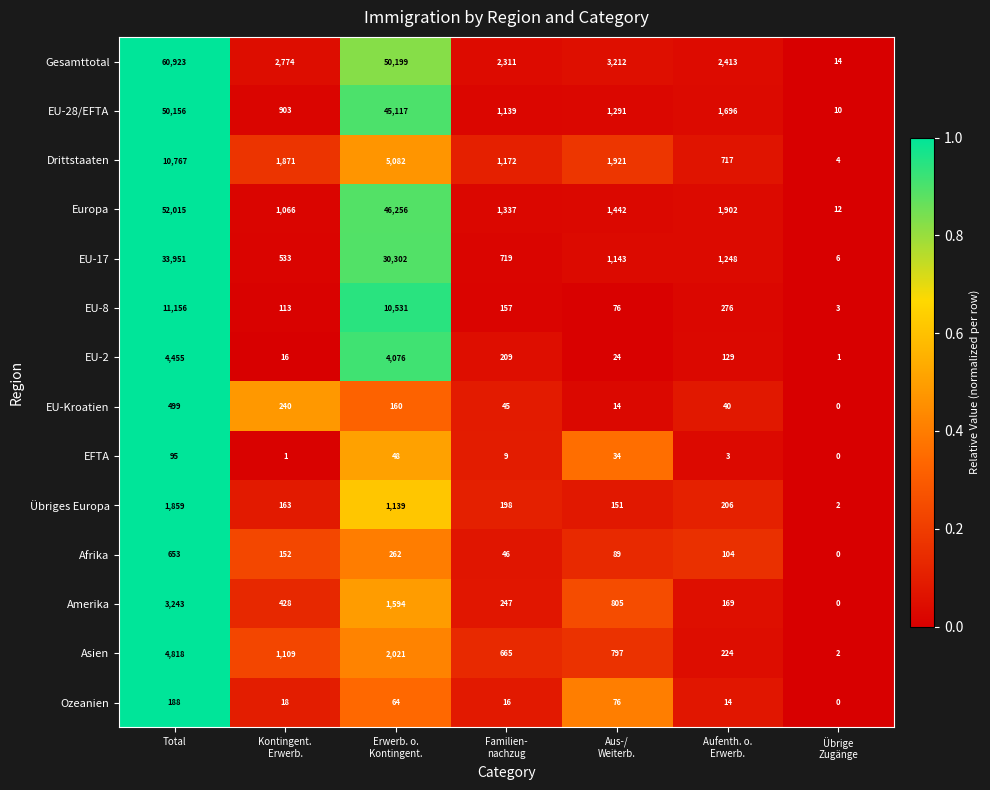

Which category has the highest value across all series?

Total